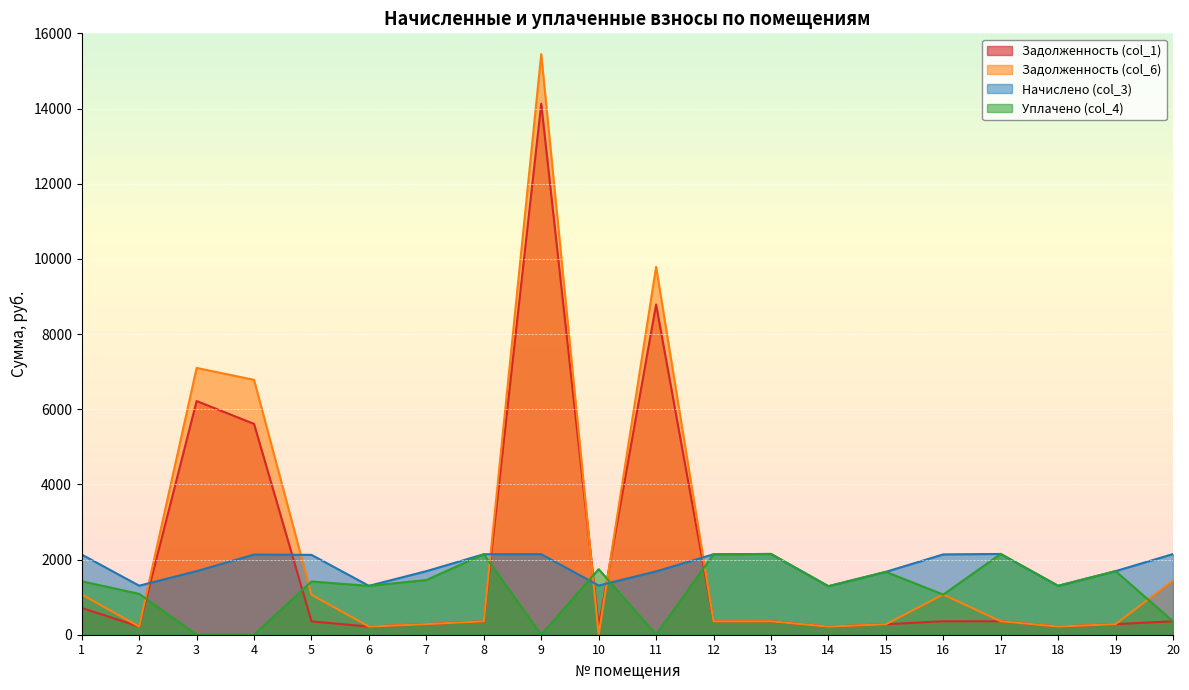

Does the chart display data point markers on the line(s)?

No